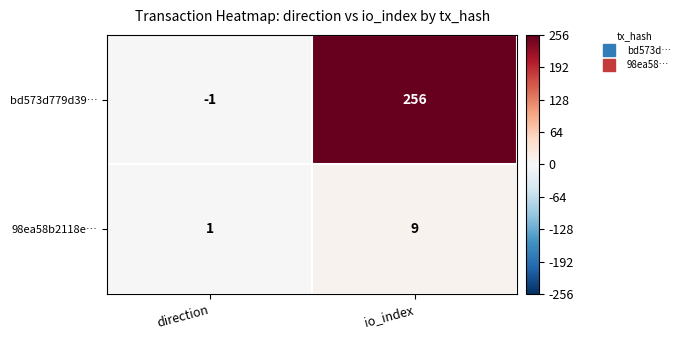

Which category has the highest value in the 98ea58b2118e… series?

io_index